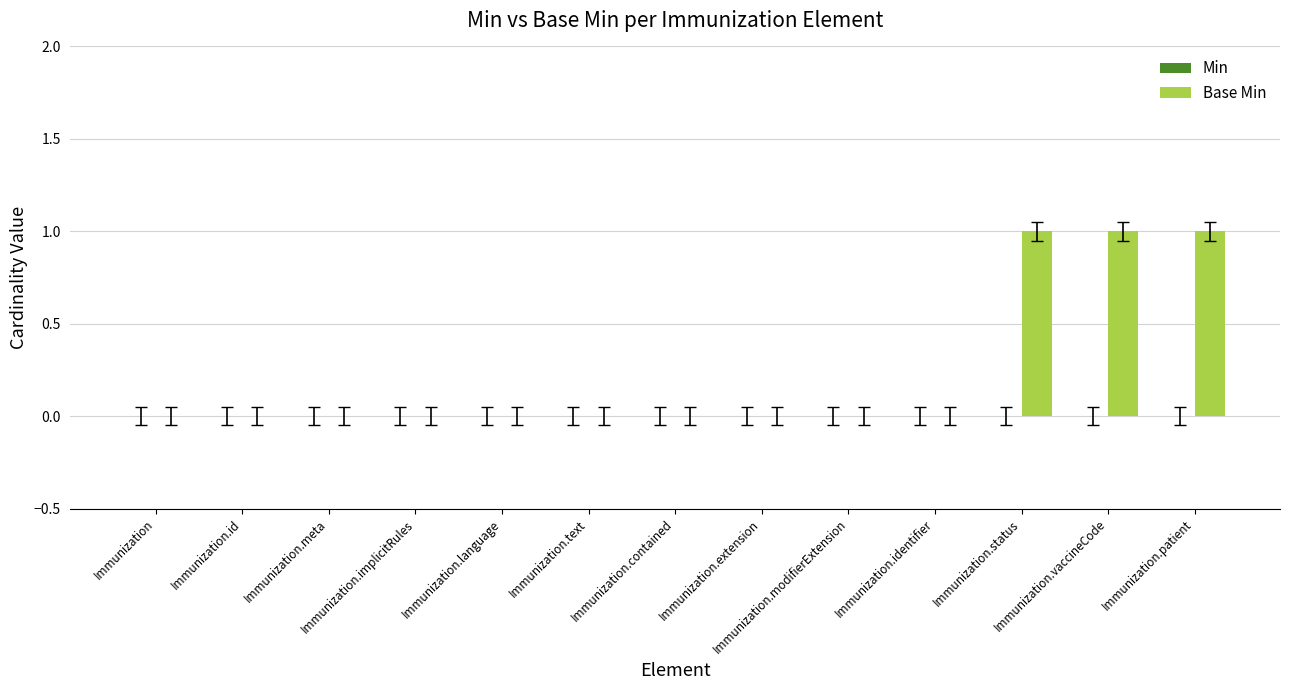

What is the sum of all values?

3